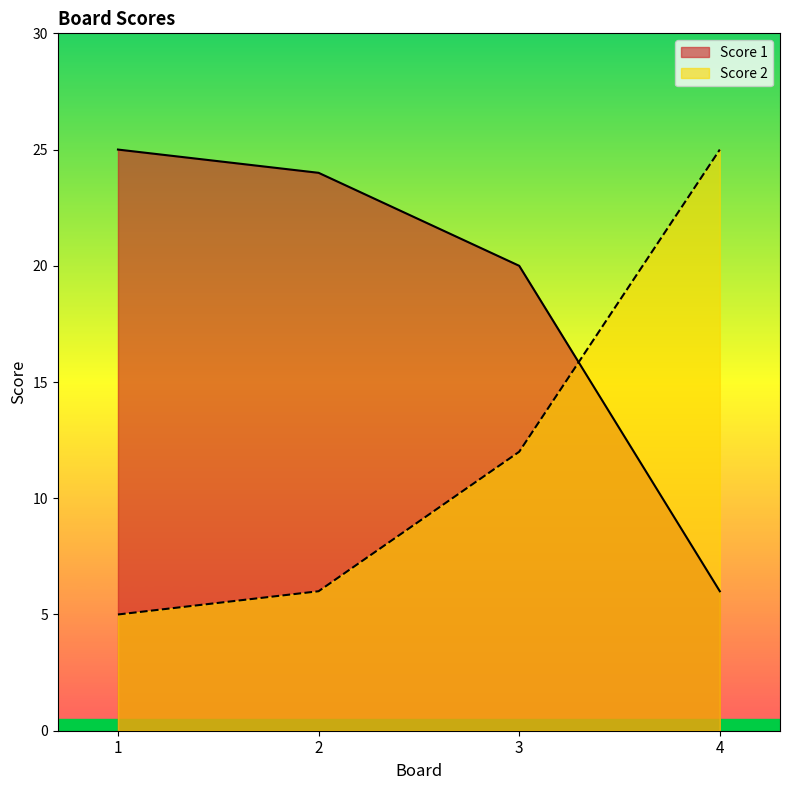

Which label corresponds to the largest value in the chart?

1